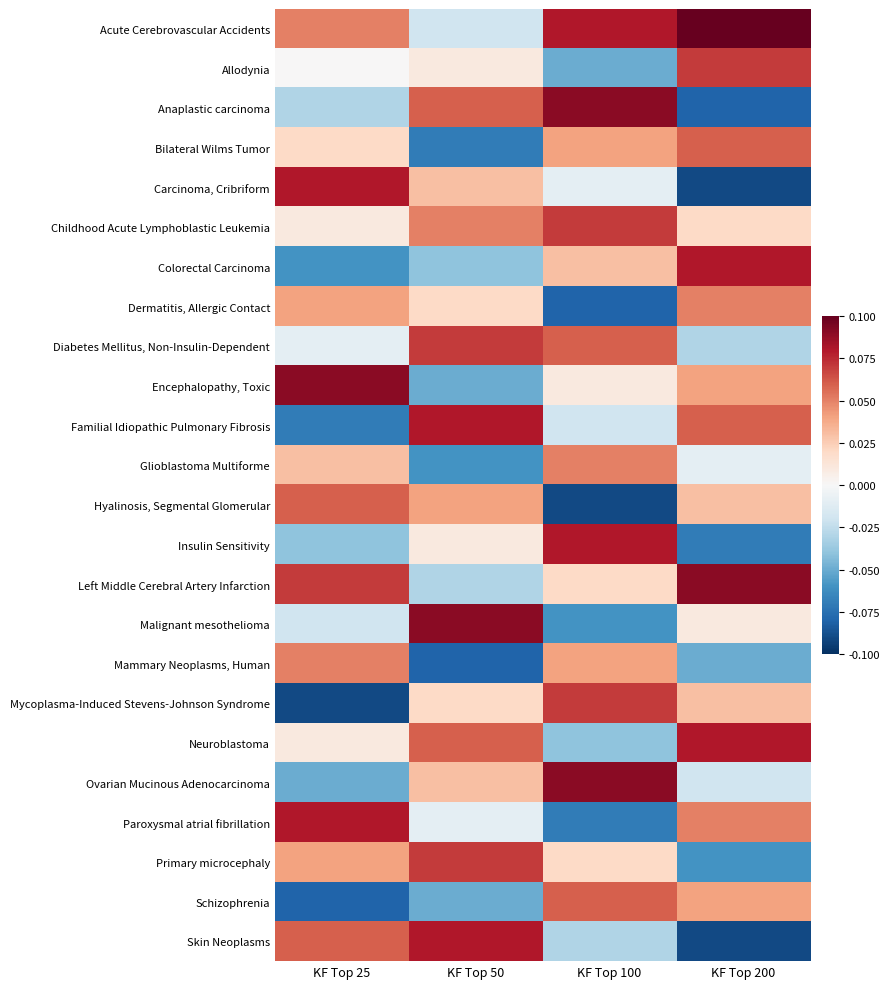

Reading right to left, extract all data points from this chart.

Acute Cerebrovascular Accidents: KF Top 200=0.1	KF Top 100=0.1	KF Top 50=-0.0	KF Top 25=0.1
Allodynia: KF Top 200=0.1	KF Top 100=-0.1	KF Top 50=0.0	KF Top 25=0.0
Anaplastic carcinoma: KF Top 200=-0.1	KF Top 100=0.1	KF Top 50=0.1	KF Top 25=-0.0
Bilateral Wilms Tumor: KF Top 200=0.1	KF Top 100=0.0	KF Top 50=-0.1	KF Top 25=0.0
Carcinoma, Cribriform: KF Top 200=-0.1	KF Top 100=-0.0	KF Top 50=0.0	KF Top 25=0.1
Childhood Acute Lymphoblastic Leukemia: KF Top 200=0.0	KF Top 100=0.1	KF Top 50=0.1	KF Top 25=0.0
Colorectal Carcinoma: KF Top 200=0.1	KF Top 100=0.0	KF Top 50=-0.0	KF Top 25=-0.1
Dermatitis, Allergic Contact: KF Top 200=0.1	KF Top 100=-0.1	KF Top 50=0.0	KF Top 25=0.0
Diabetes Mellitus, Non-Insulin-Dependent: KF Top 200=-0.0	KF Top 100=0.1	KF Top 50=0.1	KF Top 25=-0.0
Encephalopathy, Toxic: KF Top 200=0.0	KF Top 100=0.0	KF Top 50=-0.1	KF Top 25=0.1
Familial Idiopathic Pulmonary Fibrosis: KF Top 200=0.1	KF Top 100=-0.0	KF Top 50=0.1	KF Top 25=-0.1
Glioblastoma Multiforme: KF Top 200=-0.0	KF Top 100=0.1	KF Top 50=-0.1	KF Top 25=0.0
Hyalinosis, Segmental Glomerular: KF Top 200=0.0	KF Top 100=-0.1	KF Top 50=0.0	KF Top 25=0.1
Insulin Sensitivity: KF Top 200=-0.1	KF Top 100=0.1	KF Top 50=0.0	KF Top 25=-0.0
Left Middle Cerebral Artery Infarction: KF Top 200=0.1	KF Top 100=0.0	KF Top 50=-0.0	KF Top 25=0.1
Malignant mesothelioma: KF Top 200=0.0	KF Top 100=-0.1	KF Top 50=0.1	KF Top 25=-0.0
Mammary Neoplasms, Human: KF Top 200=-0.1	KF Top 100=0.0	KF Top 50=-0.1	KF Top 25=0.1
Mycoplasma-Induced Stevens-Johnson Syndrome: KF Top 200=0.0	KF Top 100=0.1	KF Top 50=0.0	KF Top 25=-0.1
Neuroblastoma: KF Top 200=0.1	KF Top 100=-0.0	KF Top 50=0.1	KF Top 25=0.0
Ovarian Mucinous Adenocarcinoma: KF Top 200=-0.0	KF Top 100=0.1	KF Top 50=0.0	KF Top 25=-0.1
Paroxysmal atrial fibrillation: KF Top 200=0.1	KF Top 100=-0.1	KF Top 50=-0.0	KF Top 25=0.1
Primary microcephaly: KF Top 200=-0.1	KF Top 100=0.0	KF Top 50=0.1	KF Top 25=0.0
Schizophrenia: KF Top 200=0.0	KF Top 100=0.1	KF Top 50=-0.1	KF Top 25=-0.1
Skin Neoplasms: KF Top 200=-0.1	KF Top 100=-0.0	KF Top 50=0.1	KF Top 25=0.1